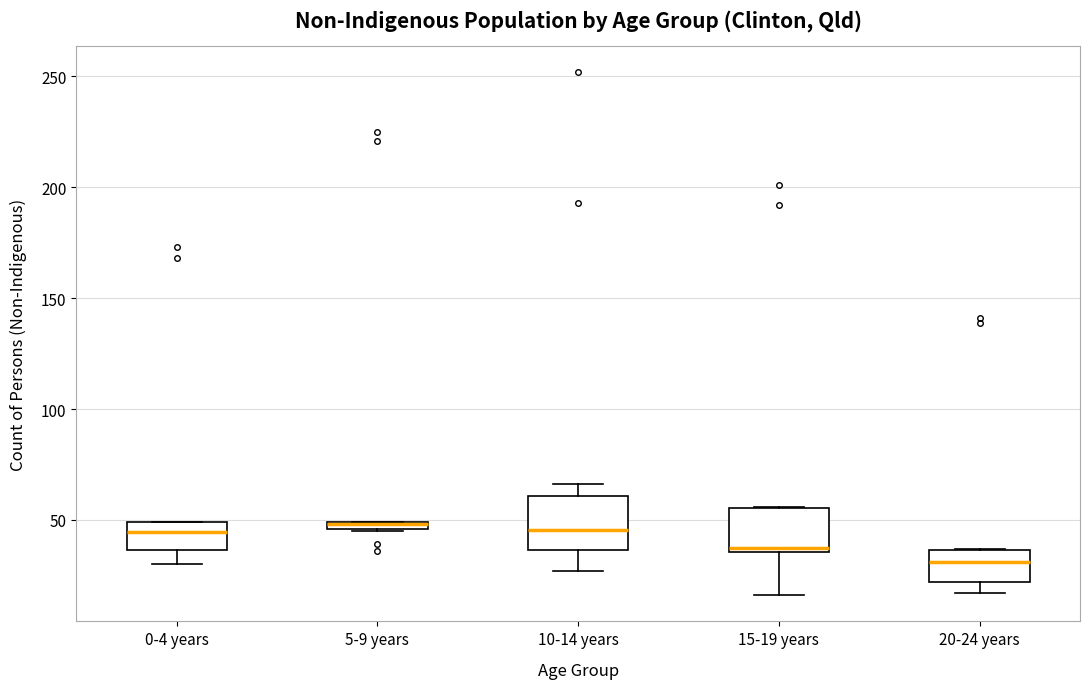

Where is the lower edge of the box for 0-4 years on the y-axis? The values are not printed on the chart, so give them approximately, as read against the axis.

35